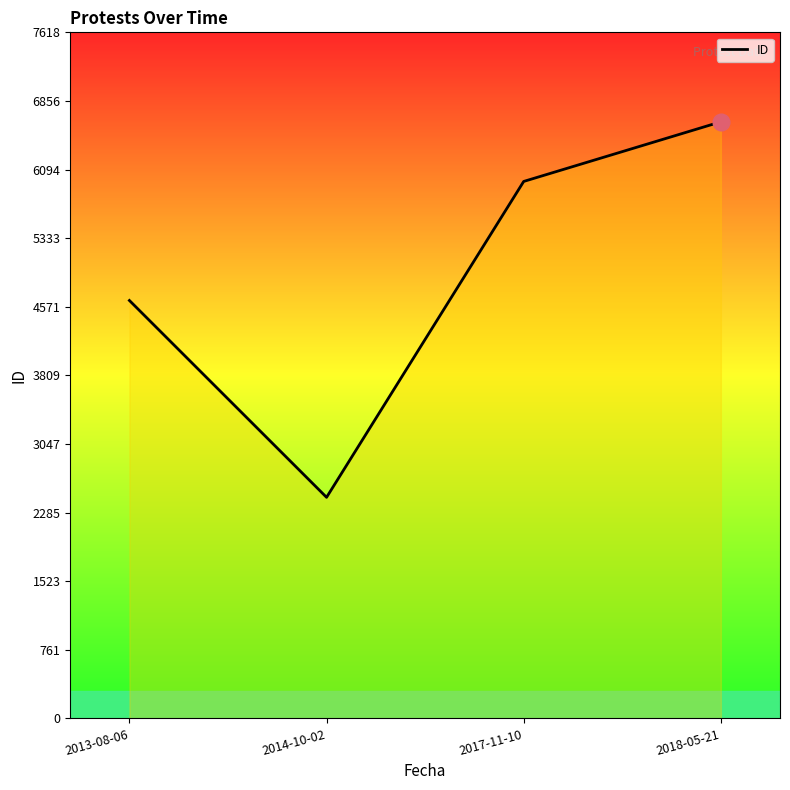

Between 2014-10-02 and 2013-08-06, which is larger?

2013-08-06